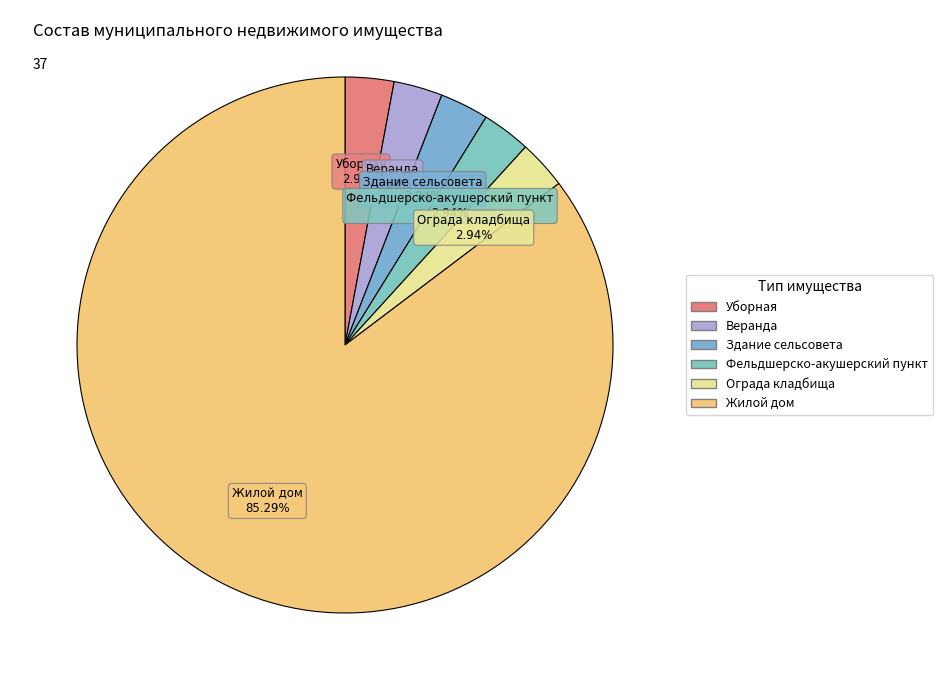

What is the largest slice in the pie chart?

Жилой дом